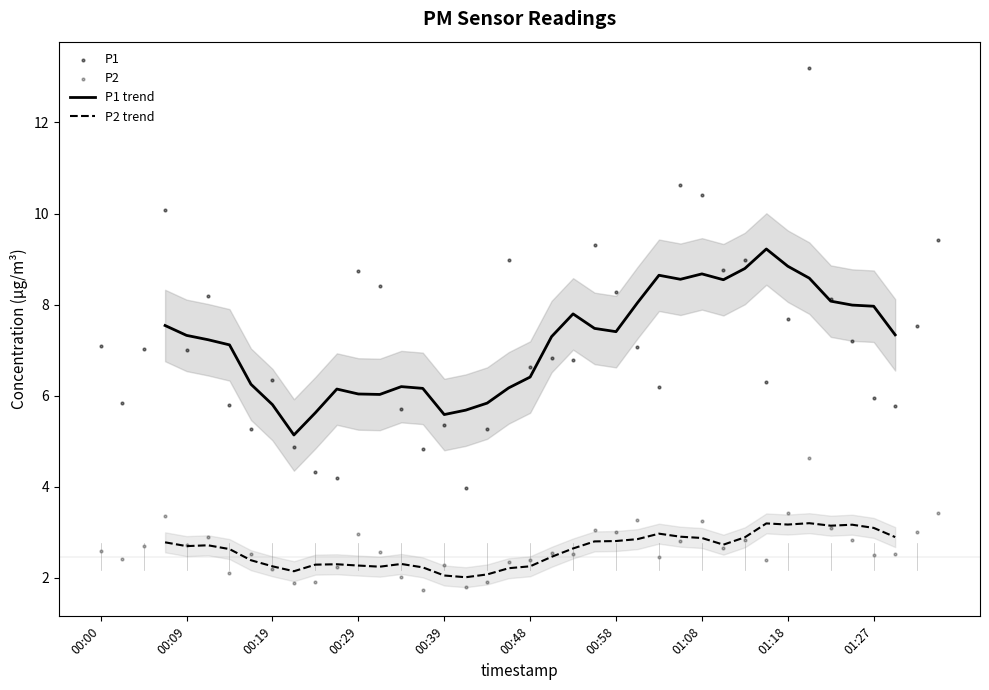

Which series has the largest total across all categories?

P1